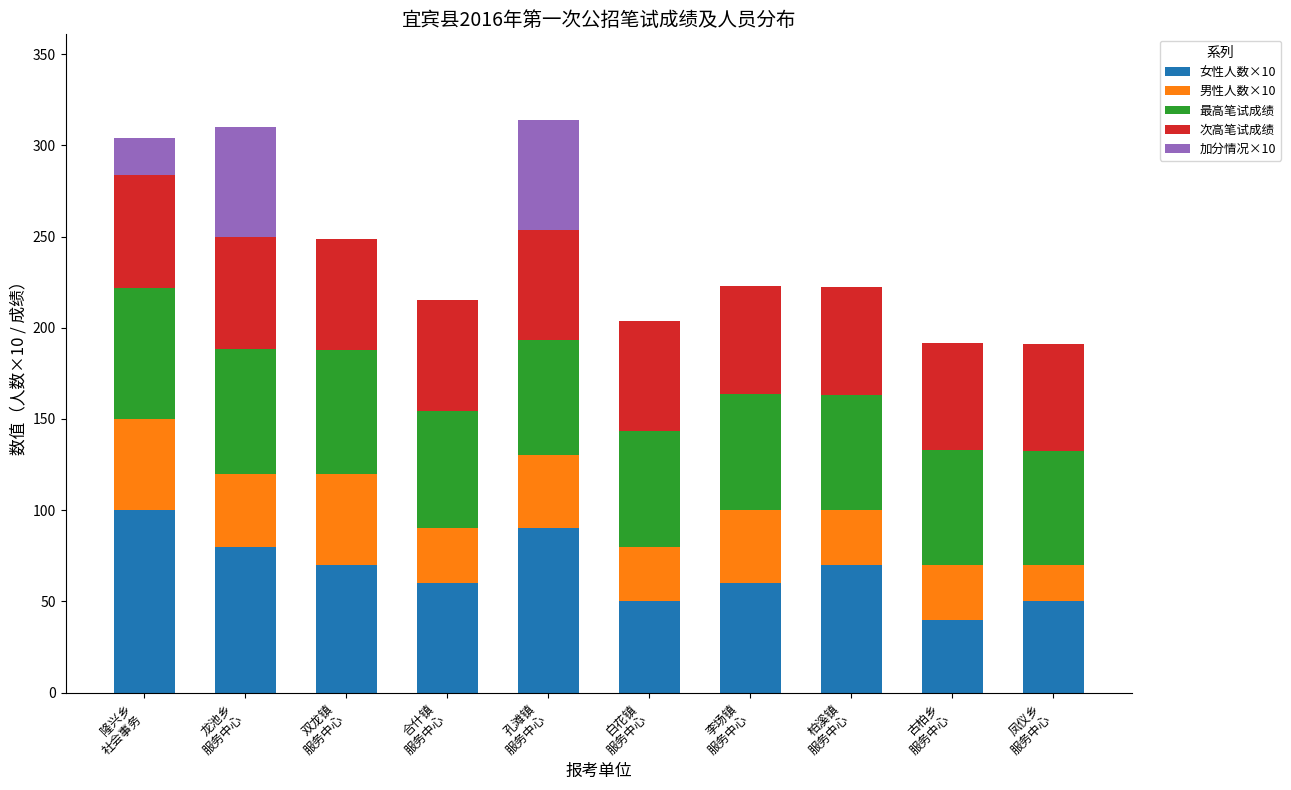

True or false: 次高笔试成绩 has a value of 31.9 at 柏溪镇
服务中心.

False